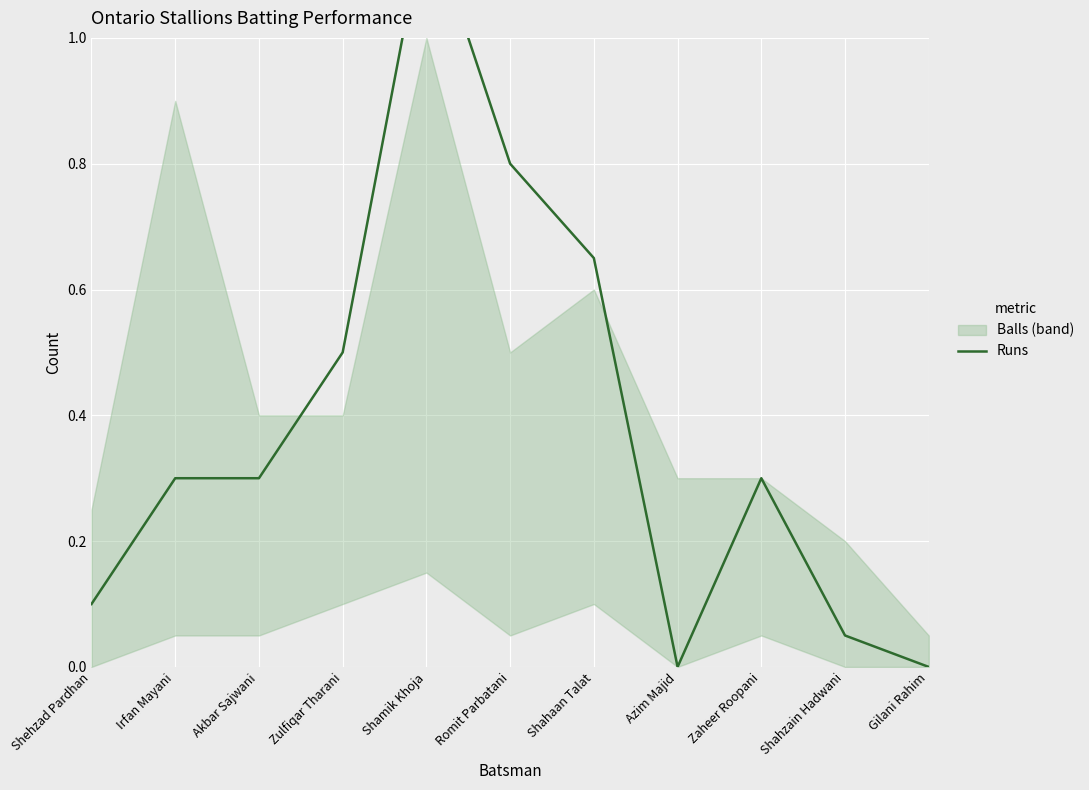

Where is the first local minimum?

Azim Majid